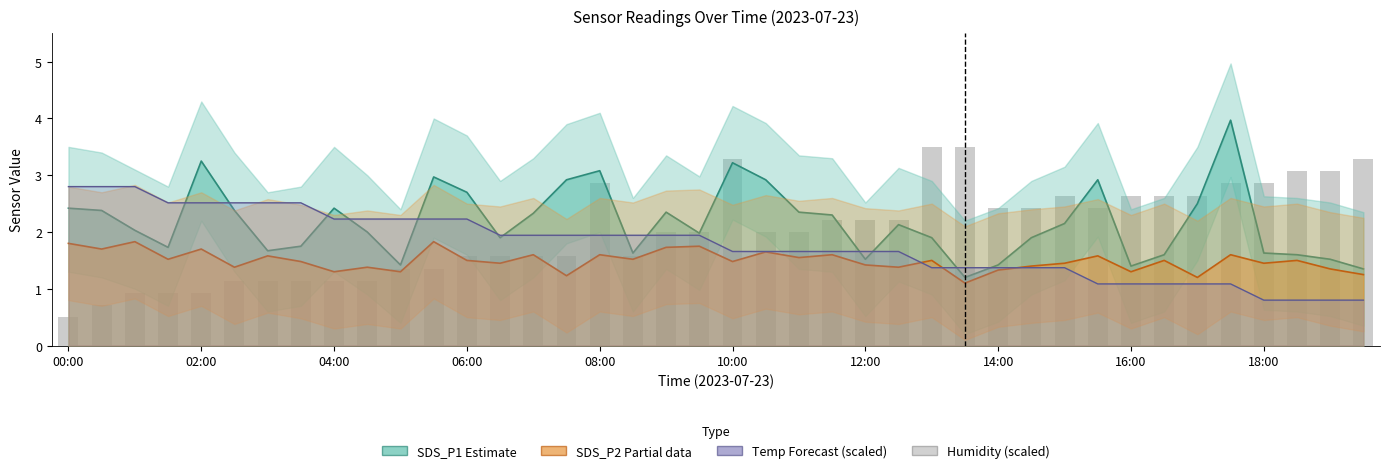

Which series has the largest range (max minus min)?

Humidity (scaled)